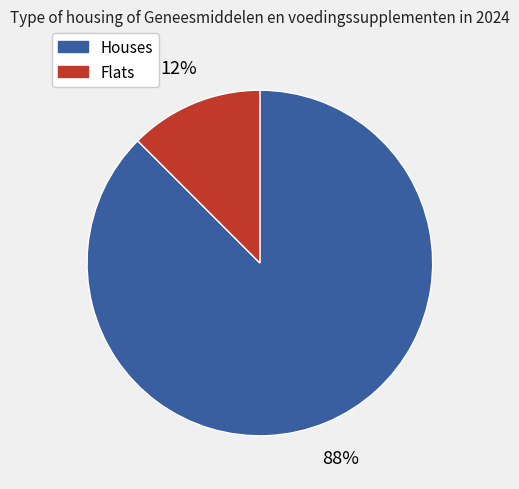

To the nearest percent, what is the average slice percentage?

50%